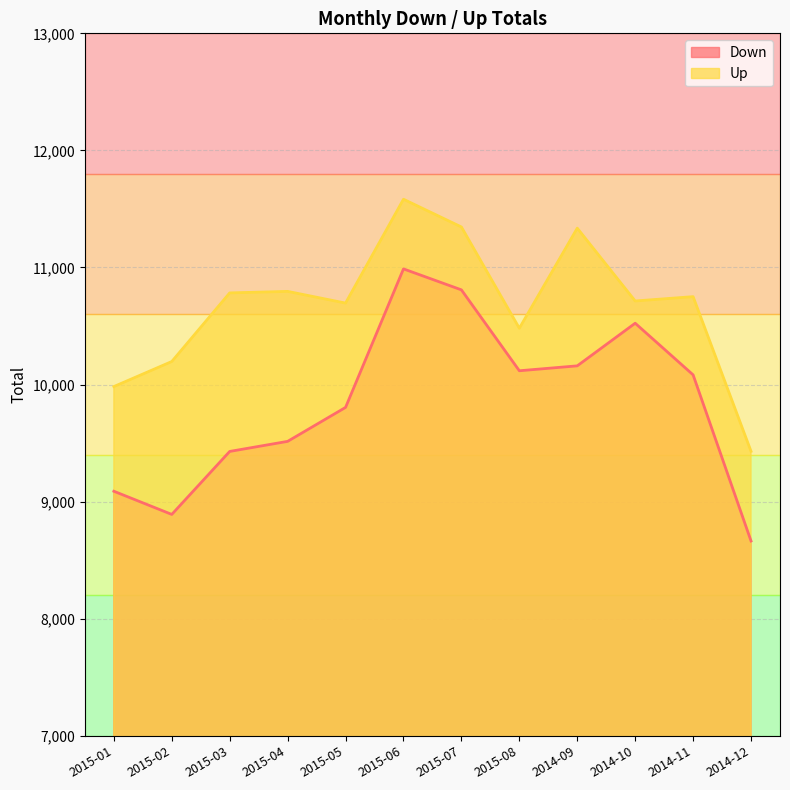

How many data points in Up are above 10751?

5